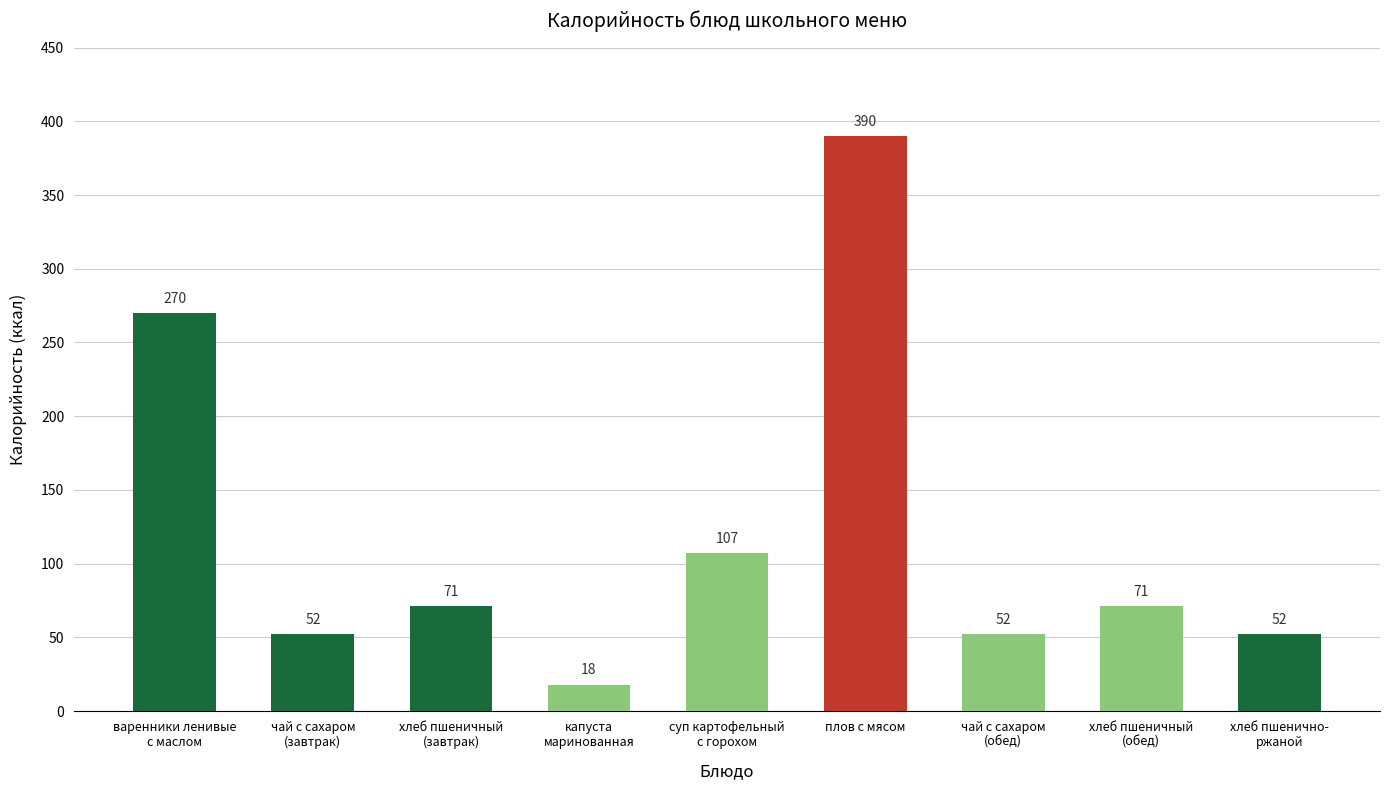

Approximately how many times larger is the value at чай с сахаром
(завтрак) compared to суп картофельный
с горохом?

0.5